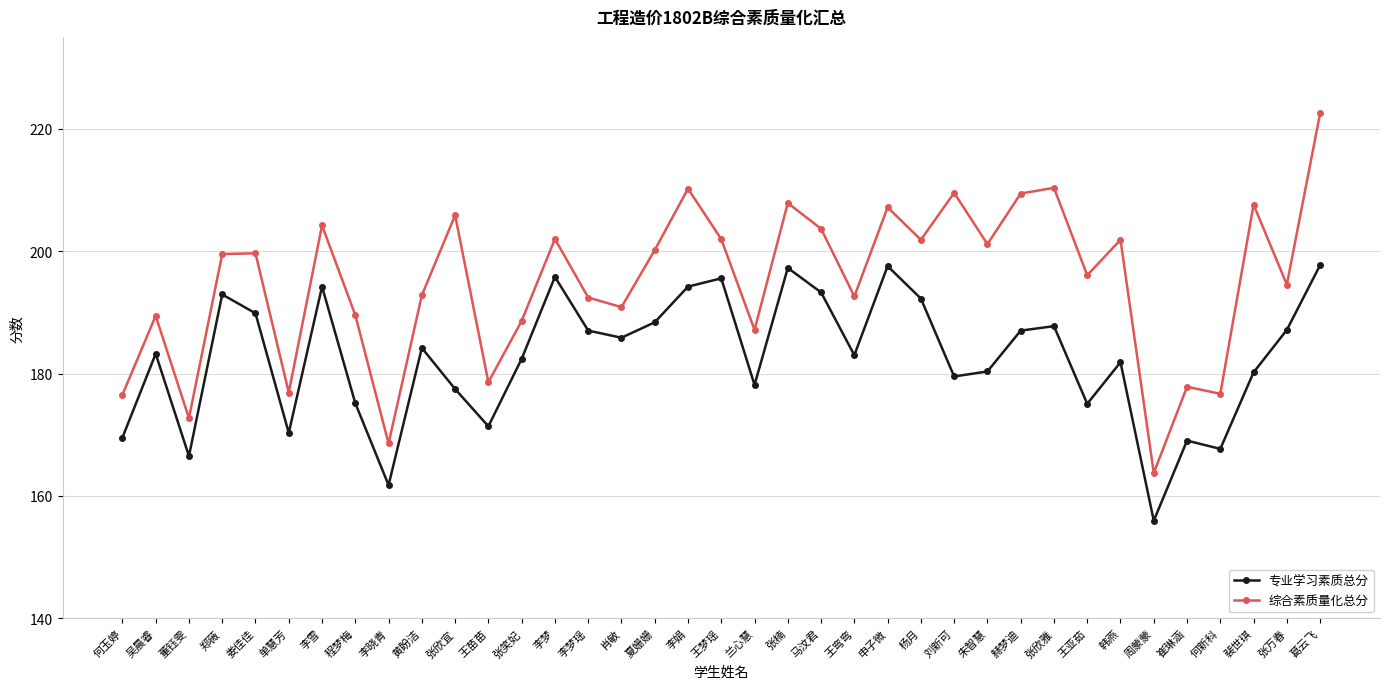

At 单慧芳, list the series in order from largest to smallest.

综合素质量化总分, 专业学习素质总分